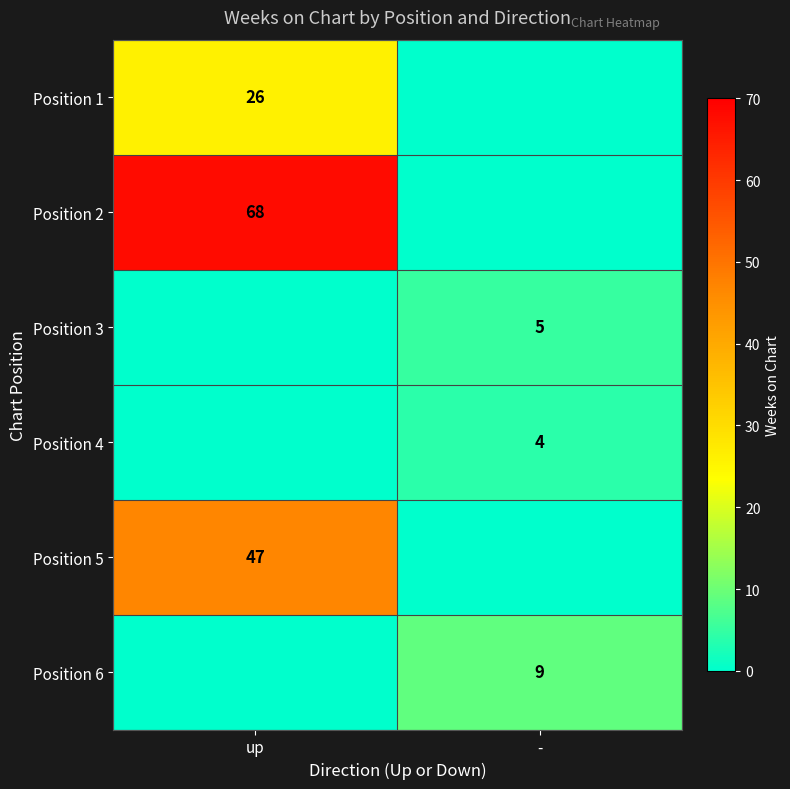

True or false: Position 5 has a value of 23 at up.

False